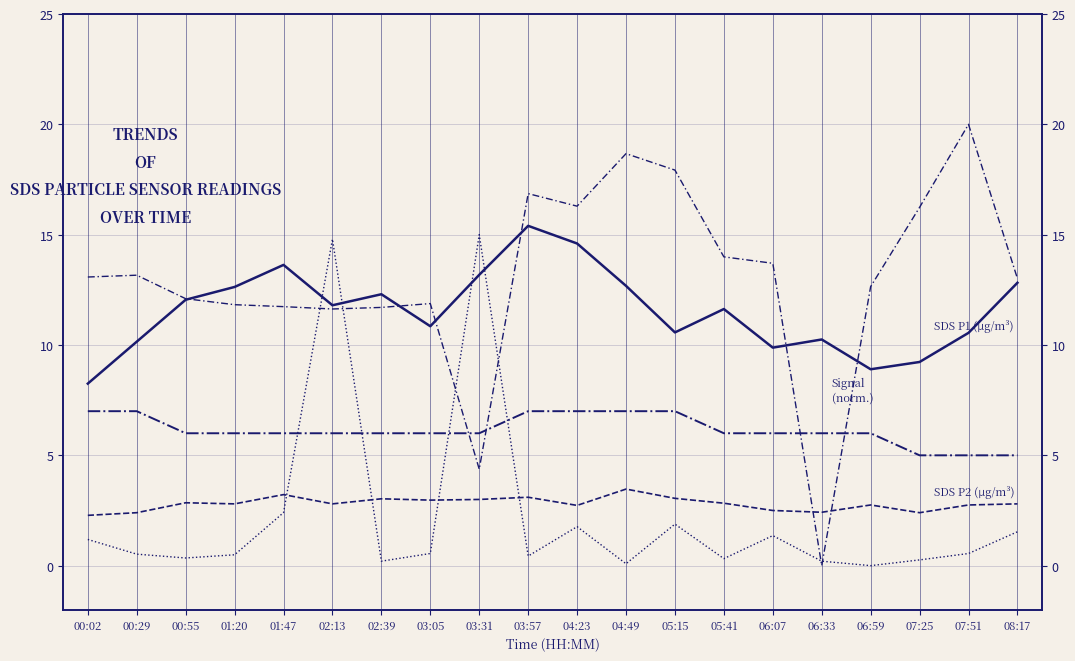

Reading left to right, extract all data points from this chart.

SDS P1 (µg/m³): 00:02=8.2	00:29=10.2	00:55=12.1	01:20=12.6	01:47=13.6	02:13=11.8	02:39=12.3	03:05=10.8	03:31=13.2	03:57=15.4	04:23=14.6	04:49=12.7	05:15=10.6	05:41=11.6	06:07=9.9	06:33=10.2	06:59=8.9	07:25=9.2	07:51=10.6	08:17=12.8
SDS P2 (µg/m³): 00:02=2.3	00:29=2.4	00:55=2.9	01:20=2.8	01:47=3.2	02:13=2.8	02:39=3.0	03:05=3.0	03:31=3.0	03:57=3.1	04:23=2.7	04:49=3.5	05:15=3.0	05:41=2.8	06:07=2.5	06:33=2.4	06:59=2.8	07:25=2.4	07:51=2.8	08:17=2.8
Signal (normalized): 00:02=7.0	00:29=7.0	00:55=6.0	01:20=6.0	01:47=6.0	02:13=6.0	02:39=6.0	03:05=6.0	03:31=6.0	03:57=7.0	04:23=7.0	04:49=7.0	05:15=7.0	05:41=6.0	06:07=6.0	06:33=6.0	06:59=6.0	07:25=5.0	07:51=5.0	08:17=5.0
Samples (normalized): 00:02=13.1	00:29=13.2	00:55=12.1	01:20=11.8	01:47=11.7	02:13=11.6	02:39=11.7	03:05=11.9	03:31=4.4	03:57=16.9	04:23=16.3	04:49=18.7	05:15=17.9	05:41=14.0	06:07=13.7	06:33=0.0	06:59=12.6	07:25=16.2	07:51=20.0	08:17=13.0
Max Cycle (normalized): 00:02=1.2	00:29=0.5	00:55=0.3	01:20=0.5	01:47=2.4	02:13=14.8	02:39=0.2	03:05=0.6	03:31=15.0	03:57=0.4	04:23=1.8	04:49=0.1	05:15=1.9	05:41=0.3	06:07=1.4	06:33=0.2	06:59=0.0	07:25=0.3	07:51=0.6	08:17=1.5